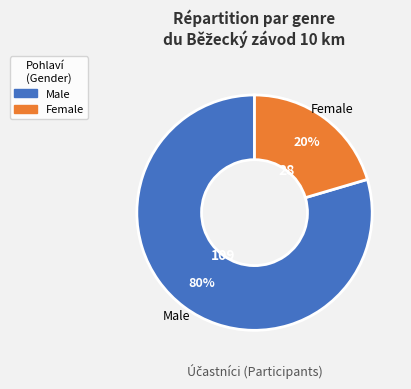

To the nearest percent, what is the average slice percentage?

50%